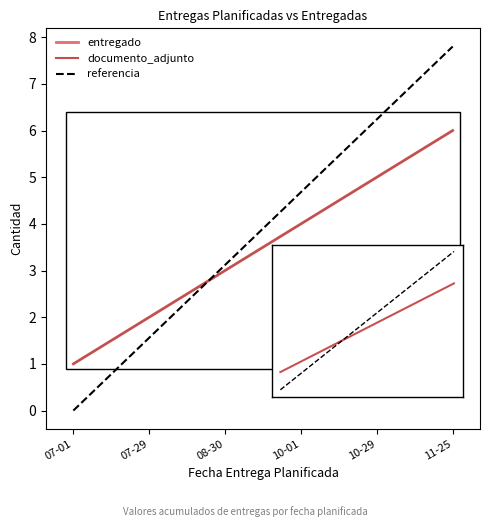

Reading right to left, extract all data points from this chart.

entregado: 11-25=6.0	10-29=5.0	10-01=4.0	08-30=3.0	07-29=2.0	07-01=1.0
documento_adjunto: 11-25=6.0	10-29=5.0	10-01=4.0	08-30=3.0	07-29=2.0	07-01=1.0
referencia: 11-25=7.8	10-29=6.2	10-01=4.7	08-30=3.1	07-29=1.6	07-01=0.0